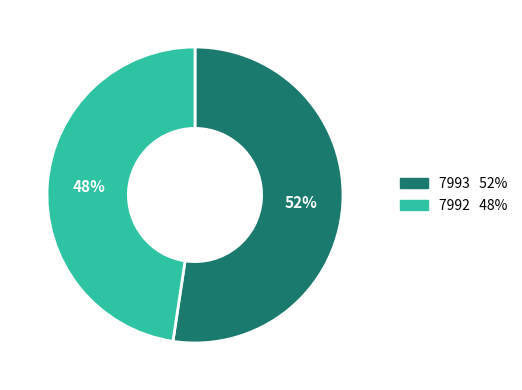

Which category has the biggest portion of the pie?

7993